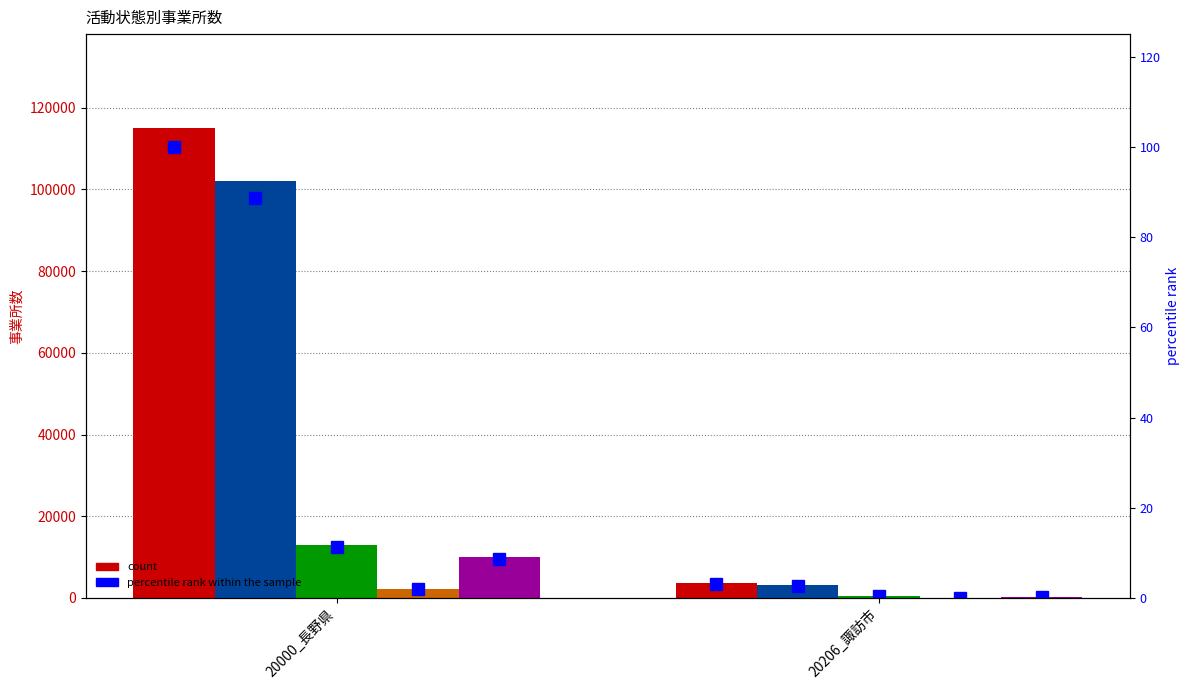

Are the bars horizontal?

No